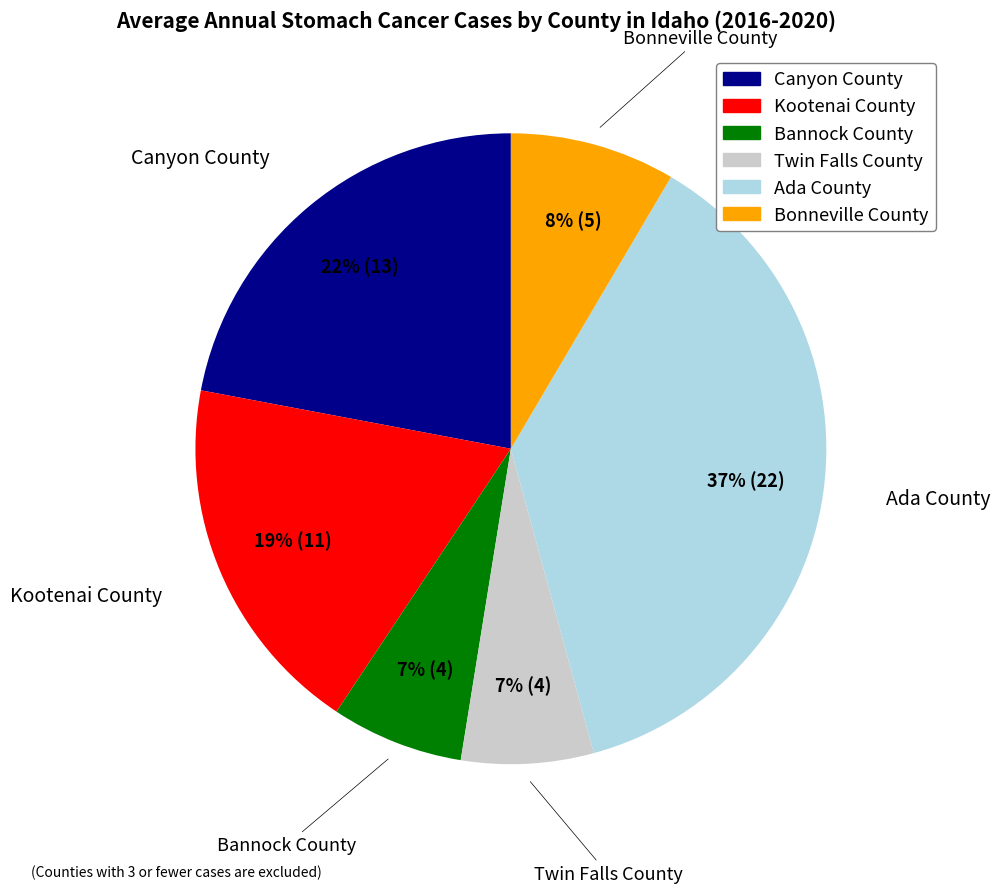

What percentage is the Kootenai County slice, to the nearest percent?

19%